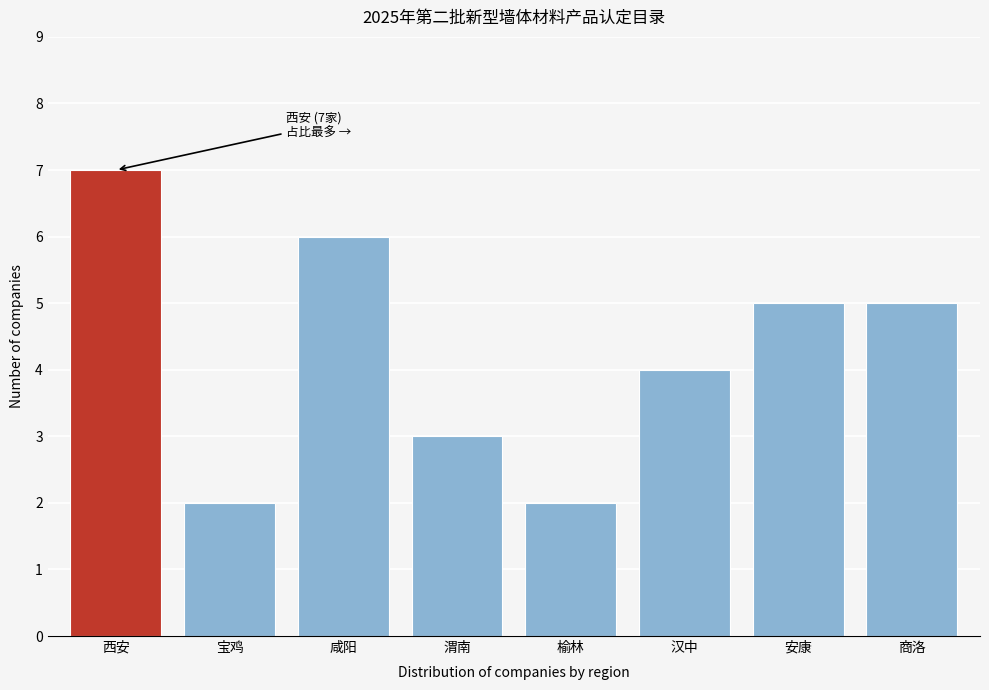

Reading right to left, transcribe all the data shown in this chart.

5	5	4	2	3	6	2	7